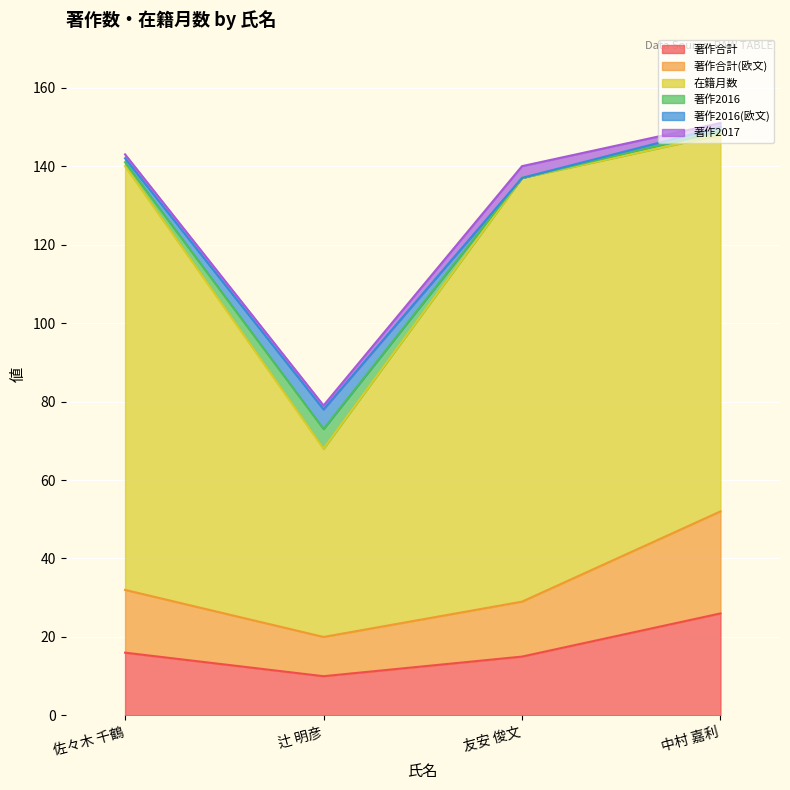

What value does the 著作合計(欧文) series have at 辻 明彦?

10